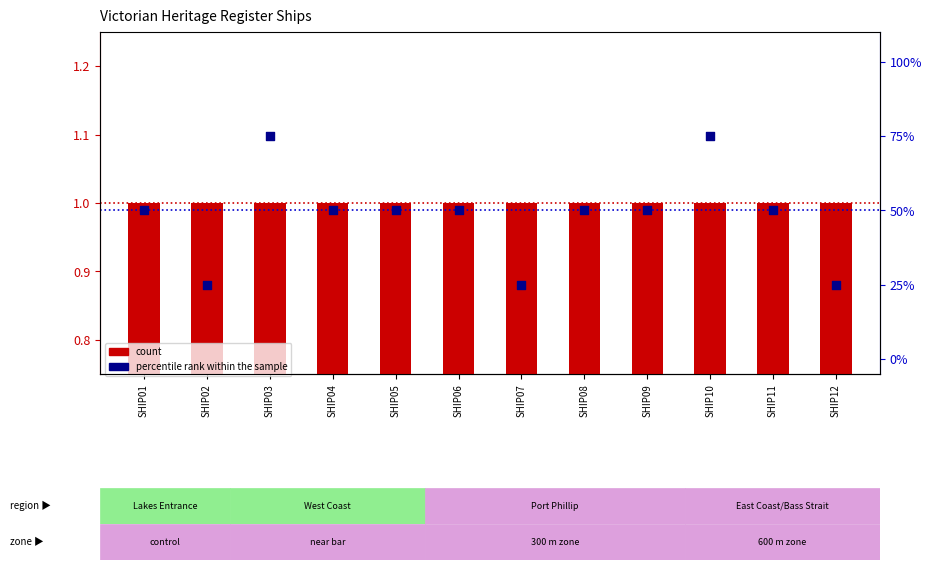

At which category is the sum across all series the highest?

SHIP03